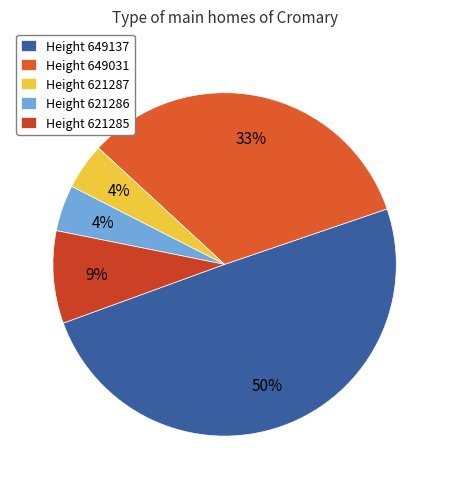

To the nearest percent, what is the difference between the largest and smallest slice percentages?

45%